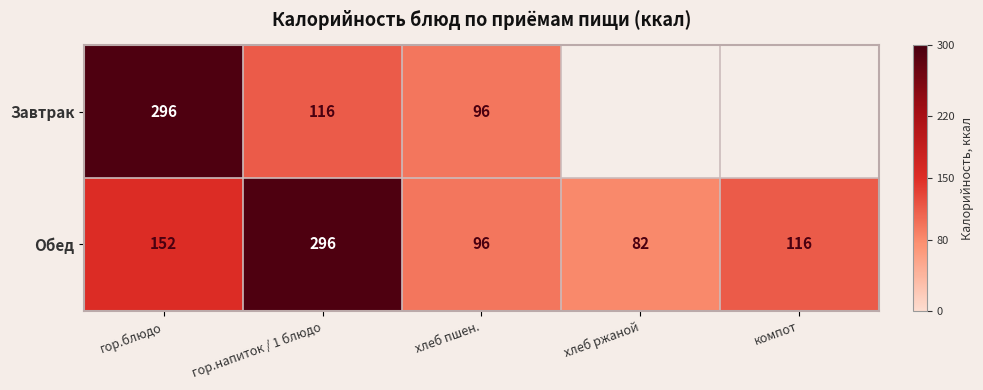

The Обед series shows 43.3 at хлеб ржаной. True or false?

False